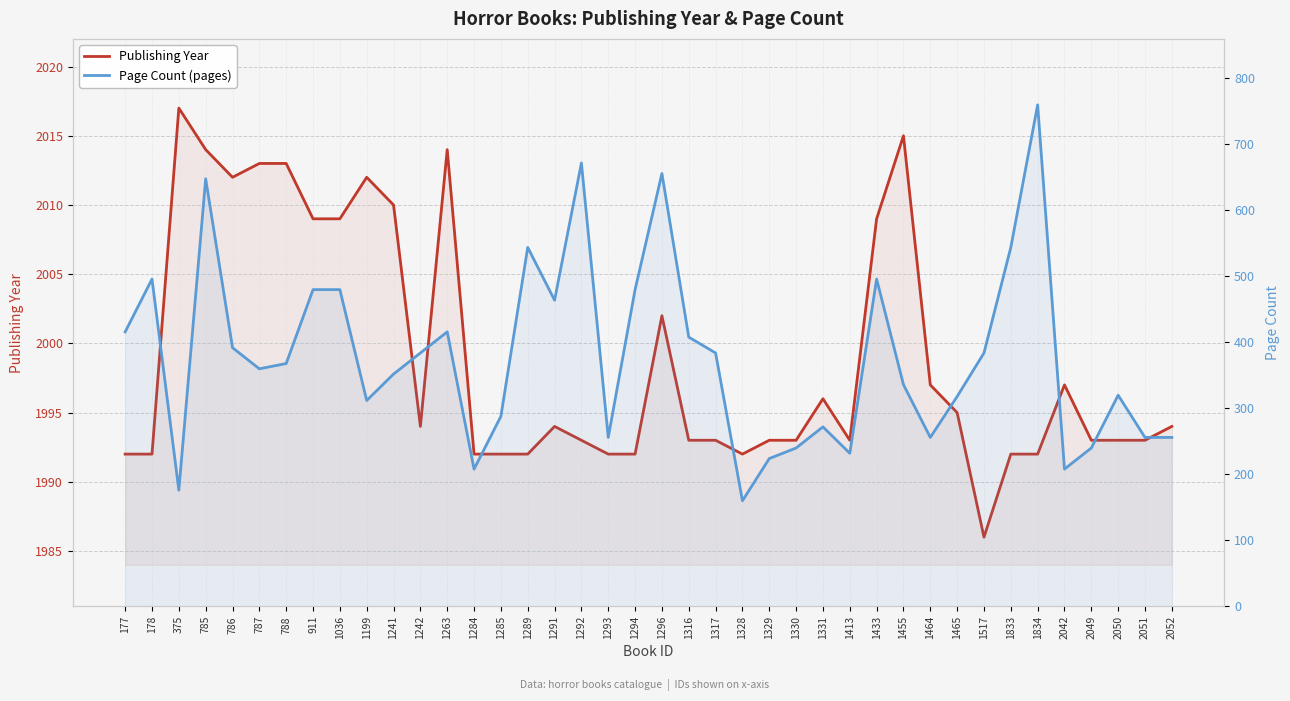

How many distinct data groups are displayed?

2